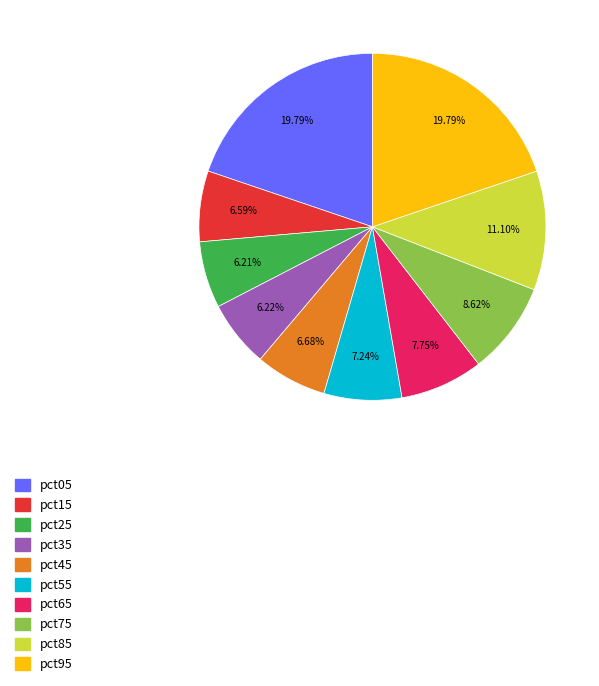

What portion of the pie excludes pct75?

91.4%